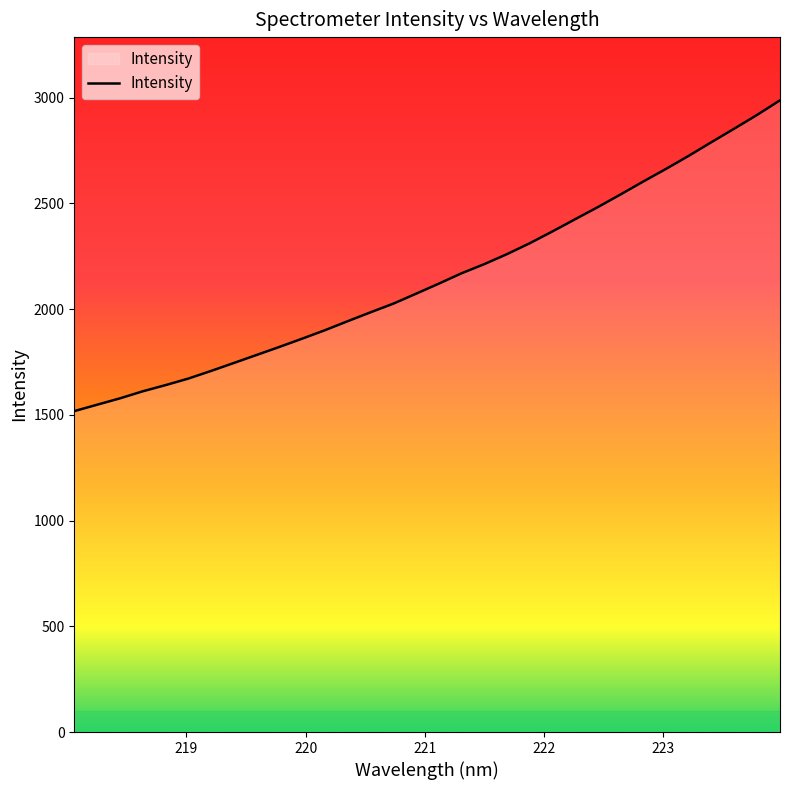

What is the minimum value shown in the chart?

1517.3